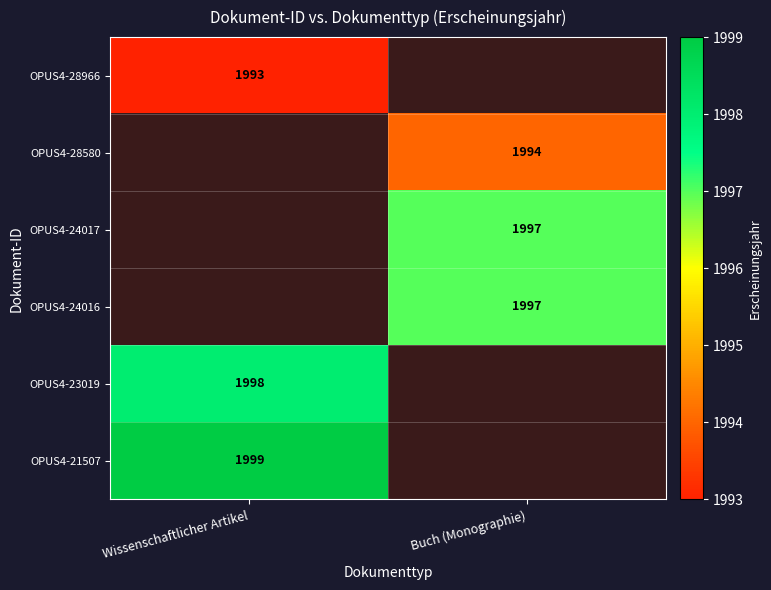

At which category does the chart reach its peak across all series?

Wissenschaftlicher Artikel